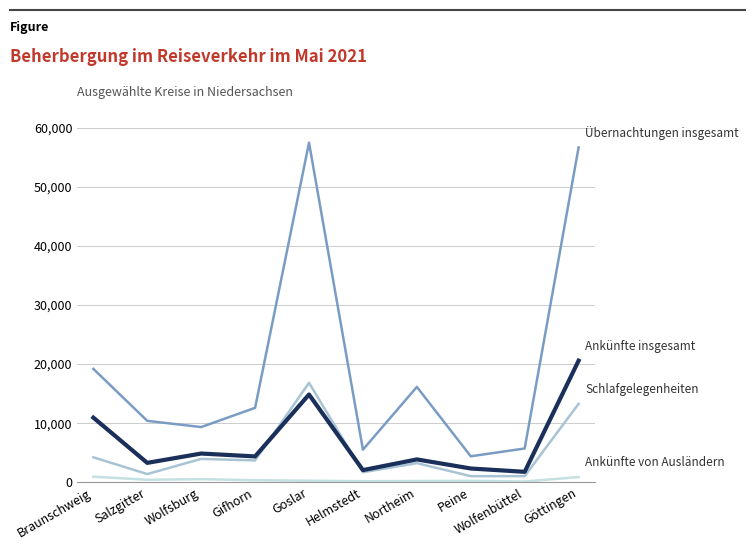

What is the greatest value displayed?

57430